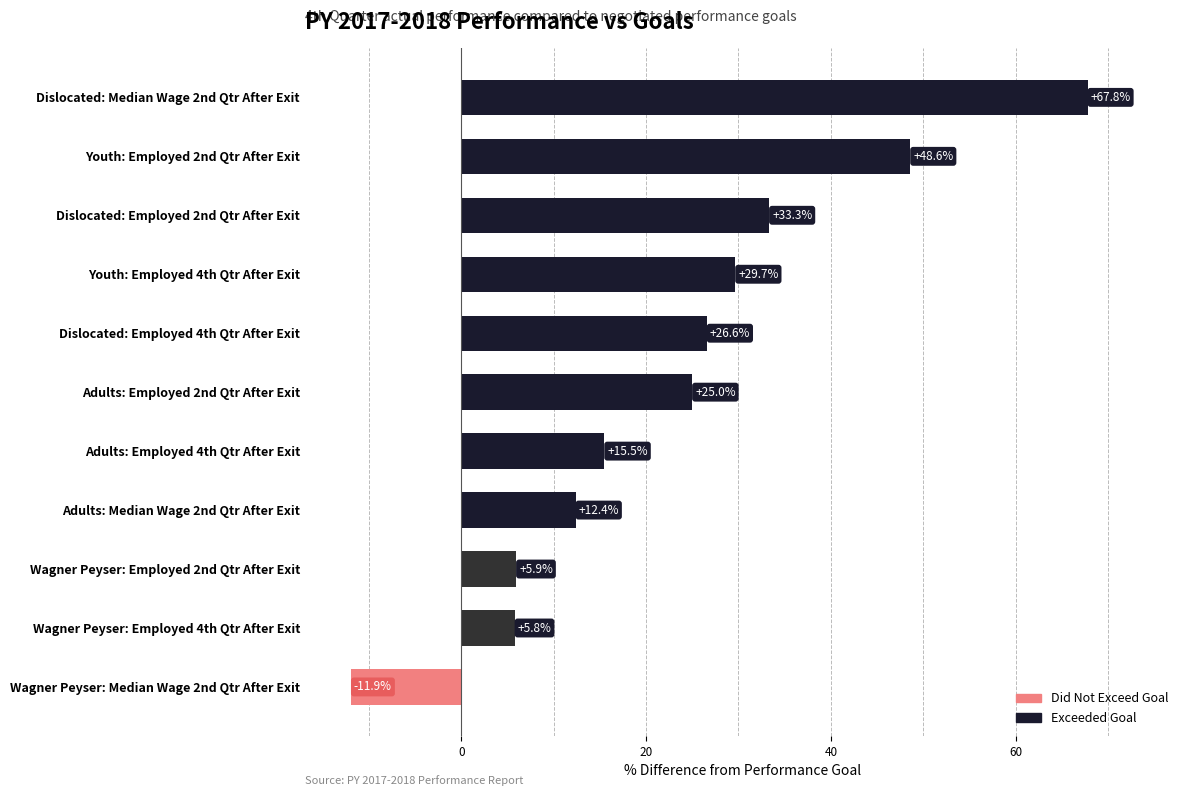

Rank the categories by value from lowest to highest.

Wagner Peyser: Median Wage 2nd Qtr After Exit, Wagner Peyser: Employed 4th Qtr After Exit, Wagner Peyser: Employed 2nd Qtr After Exit, Adults: Median Wage 2nd Qtr After Exit, Adults: Employed 4th Qtr After Exit, Adults: Employed 2nd Qtr After Exit, Dislocated: Employed 4th Qtr After Exit, Youth: Employed 4th Qtr After Exit, Dislocated: Employed 2nd Qtr After Exit, Youth: Employed 2nd Qtr After Exit, Dislocated: Median Wage 2nd Qtr After Exit